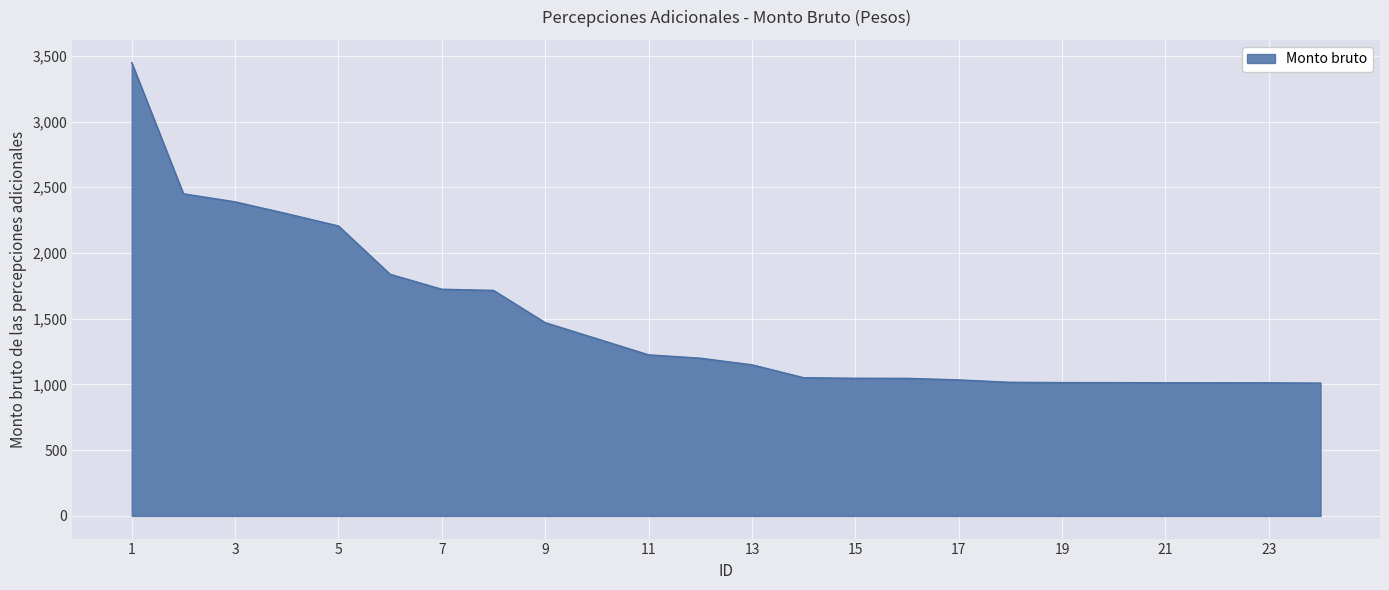

What is the greatest value displayed?

3448.9